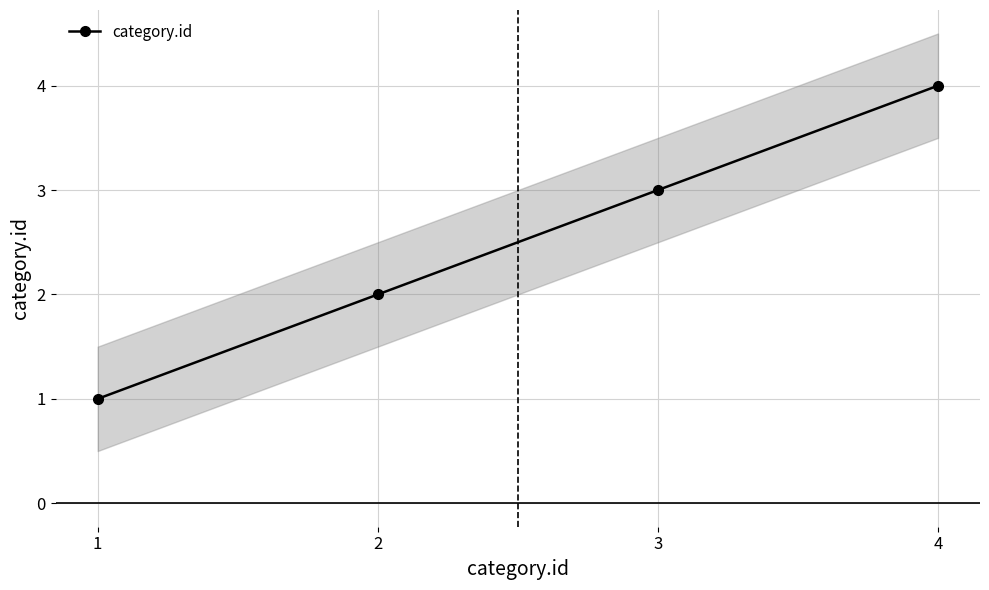

Between 3 and 2, which is larger?

3